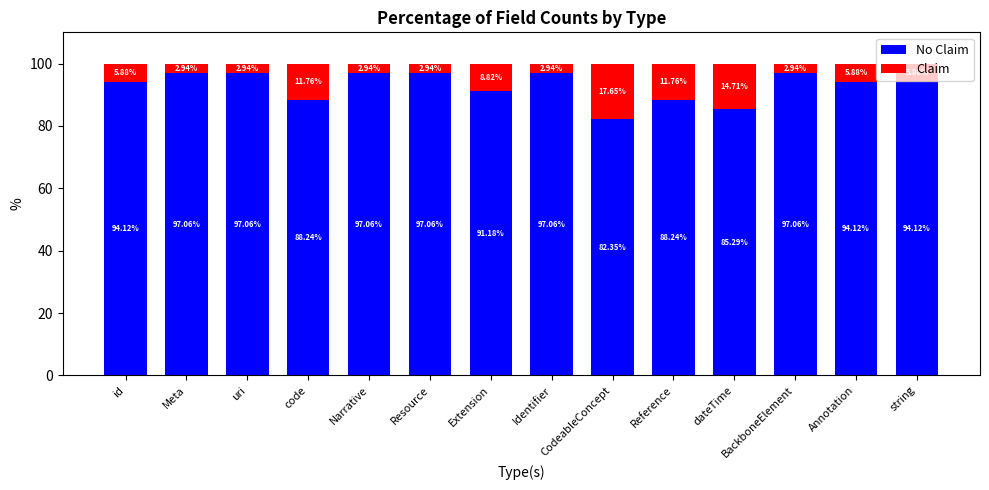

What is the total value across all series at Reference?

100.0